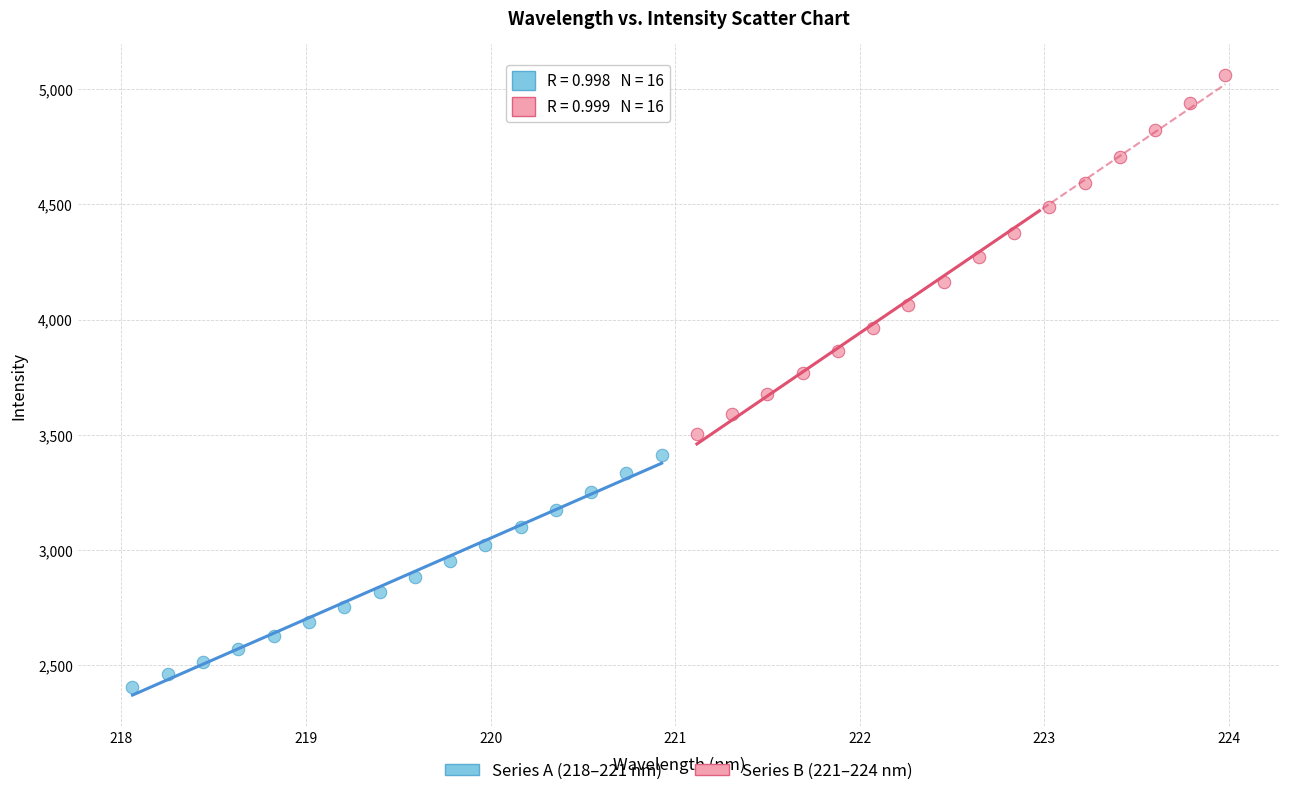

Which series contains the lowest Y value?

Series A (218–221 nm)